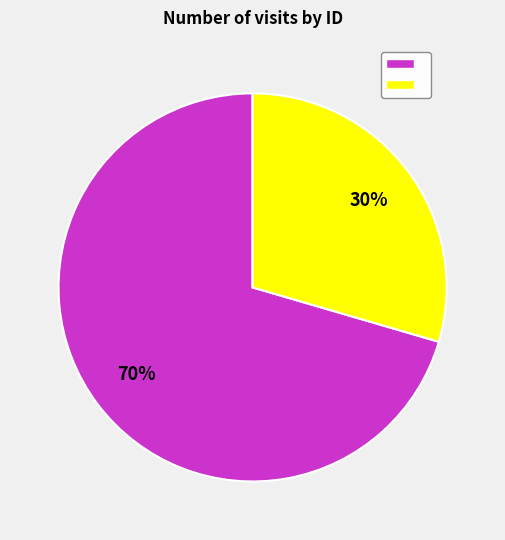

To the nearest percent, what is the average slice percentage?

50%